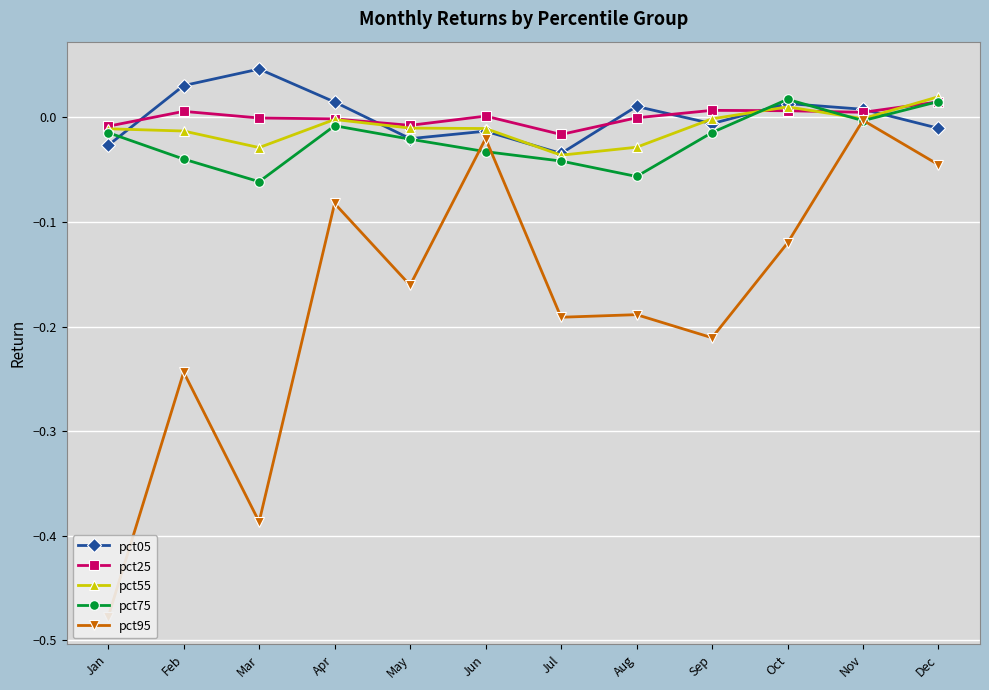

How many values in pct75 are above zero?

2